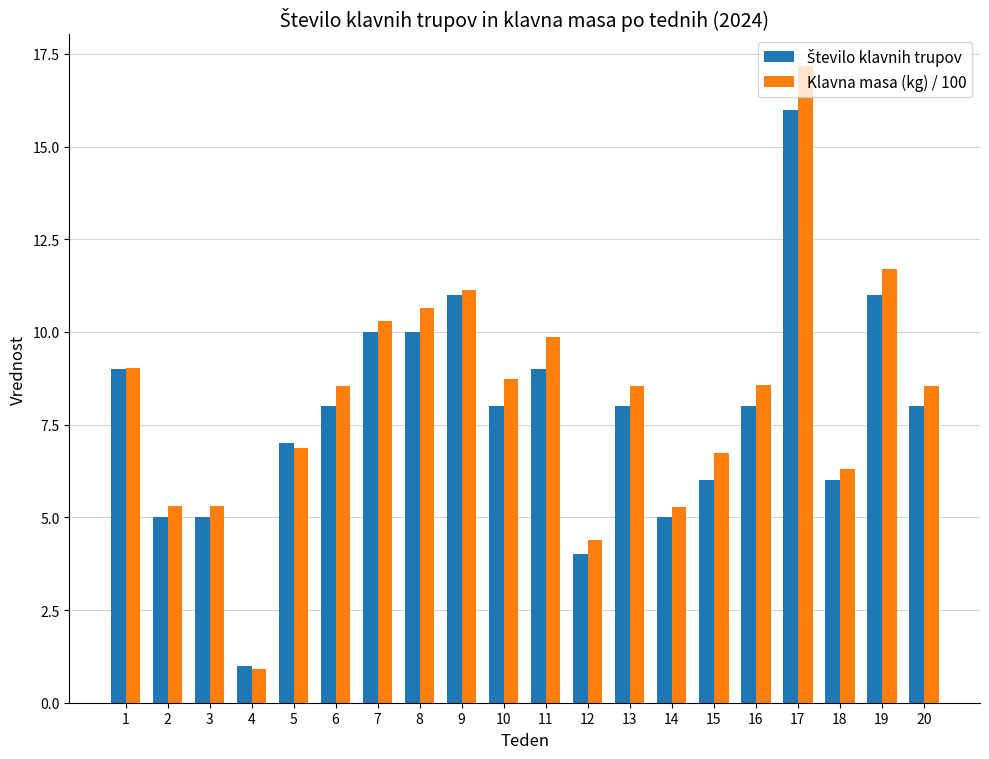

How many categories are shown in the chart?

20